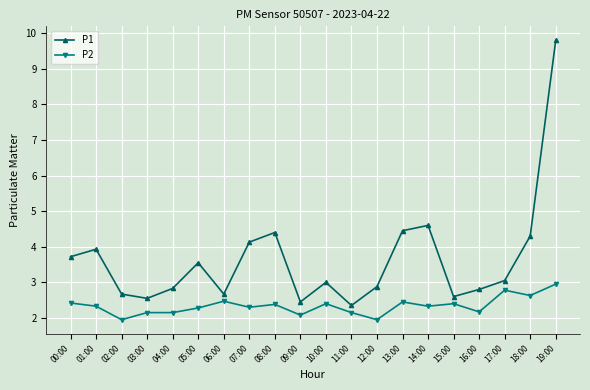

What is the average value of the P1 series?

3.6